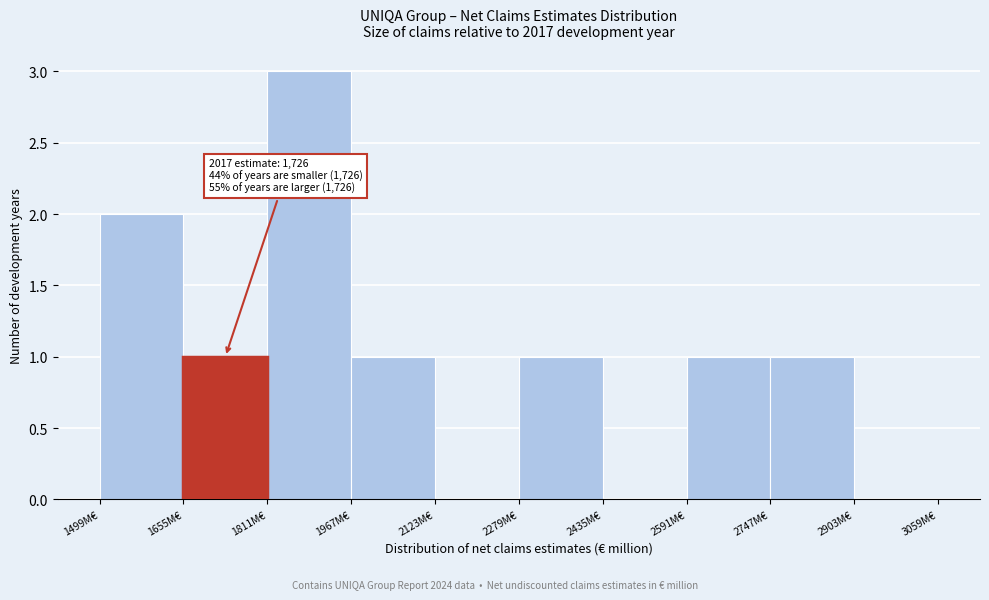

Which range on the x-axis has the tallest bar?

1820 to 1960